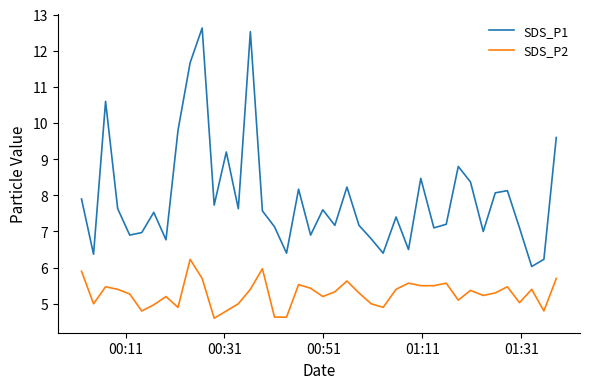

What is the difference between the maximum and minimum values in the SDS_P2 series?

1.6